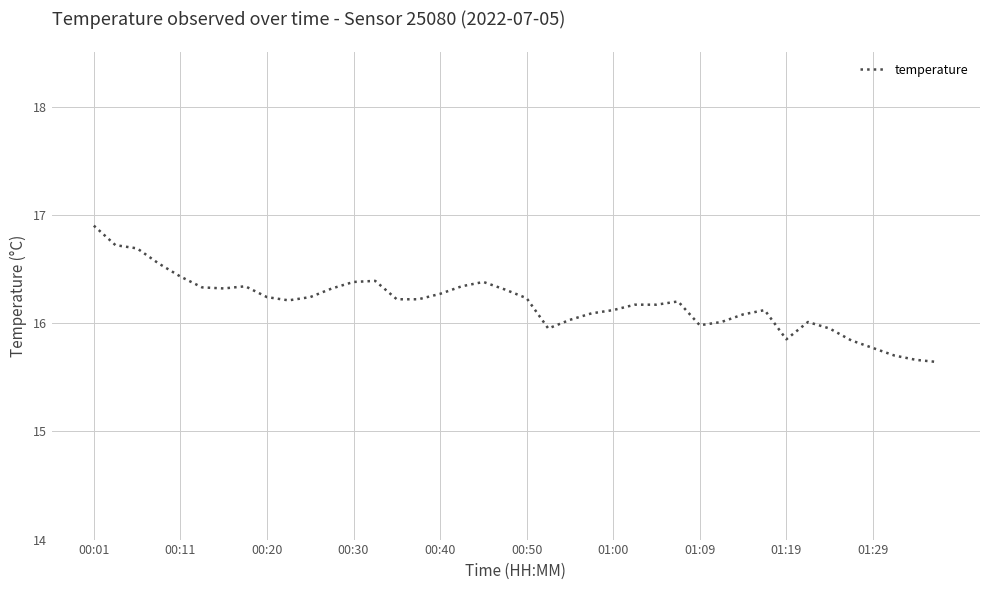

Does the chart display data point markers on the line(s)?

No